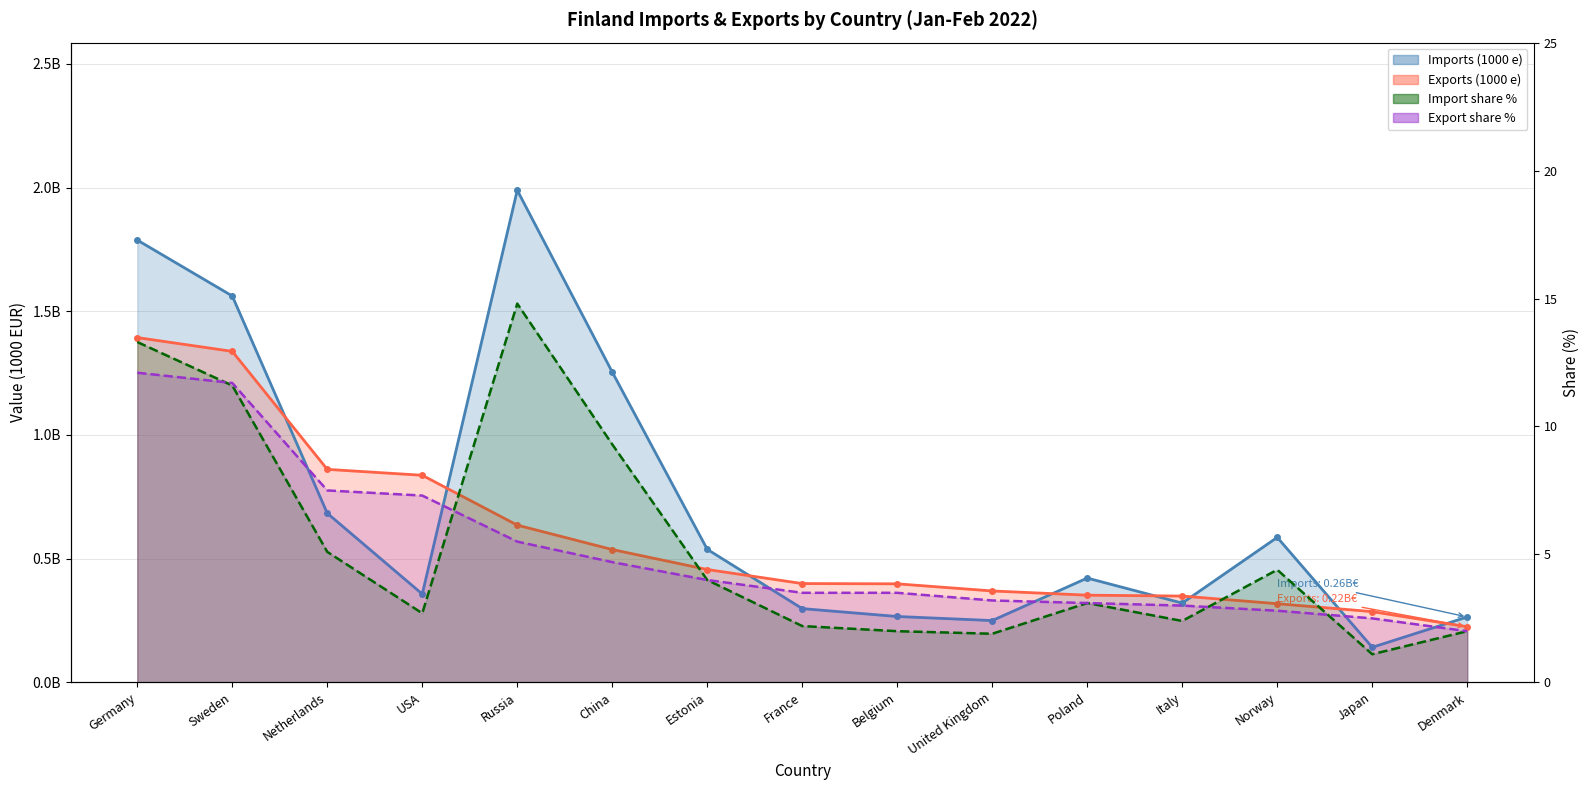

After their last crossing, which series has the higher values: Export share % or Import share %?

Export share %